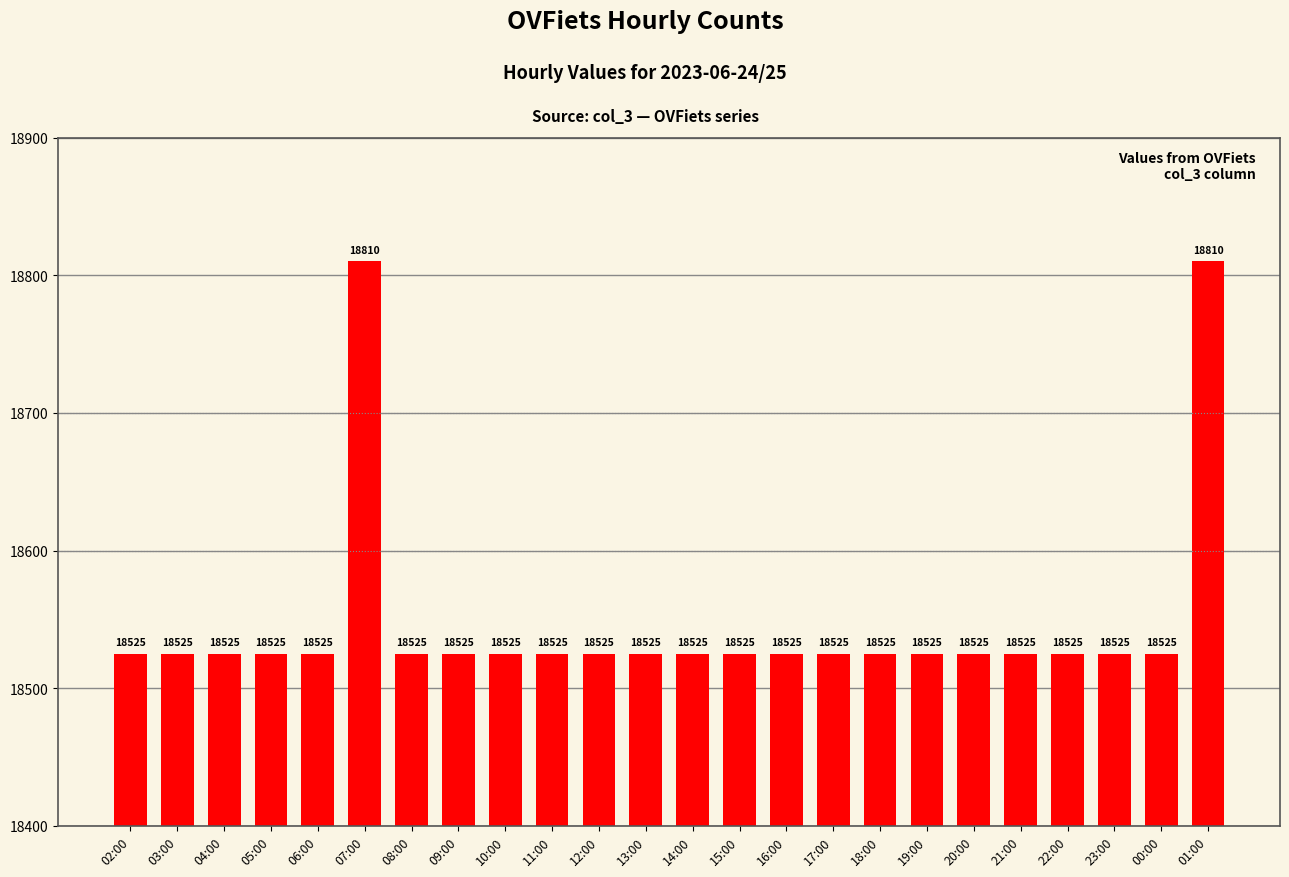

The chart shows a value of 18810 at 01:00. True or false?

True